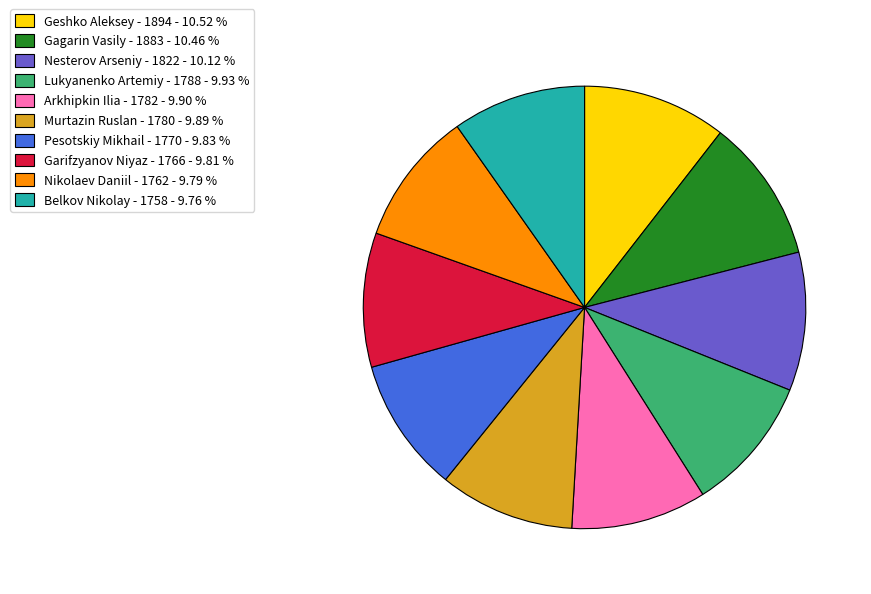

Is there a majority slice in this chart?

No